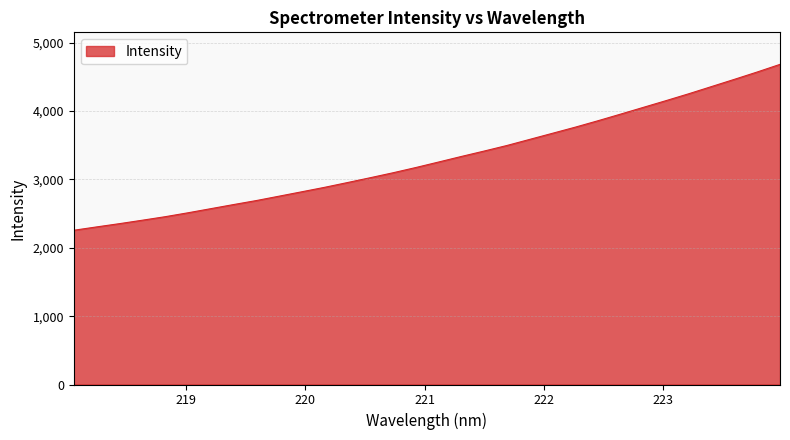

What is the minimum value shown in the chart?

2256.9